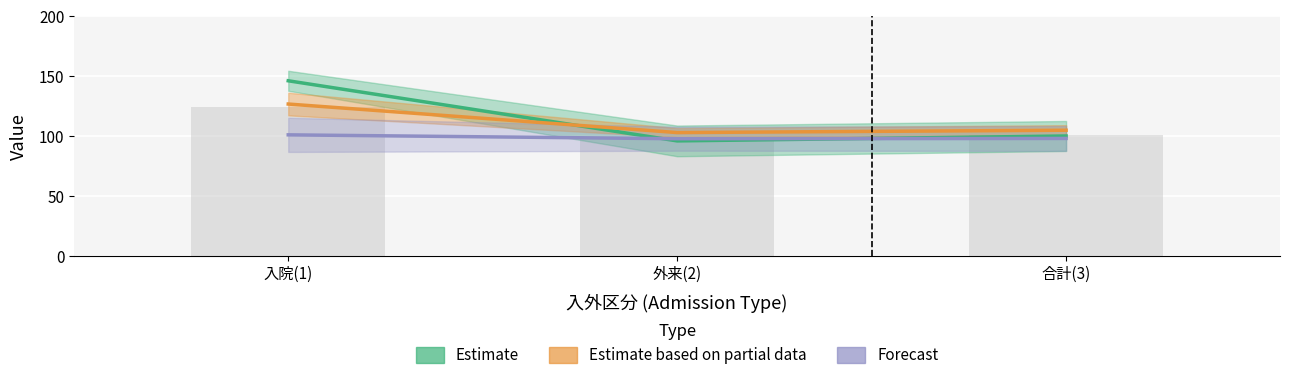

At how many categories does at least one series exceed 121?

1